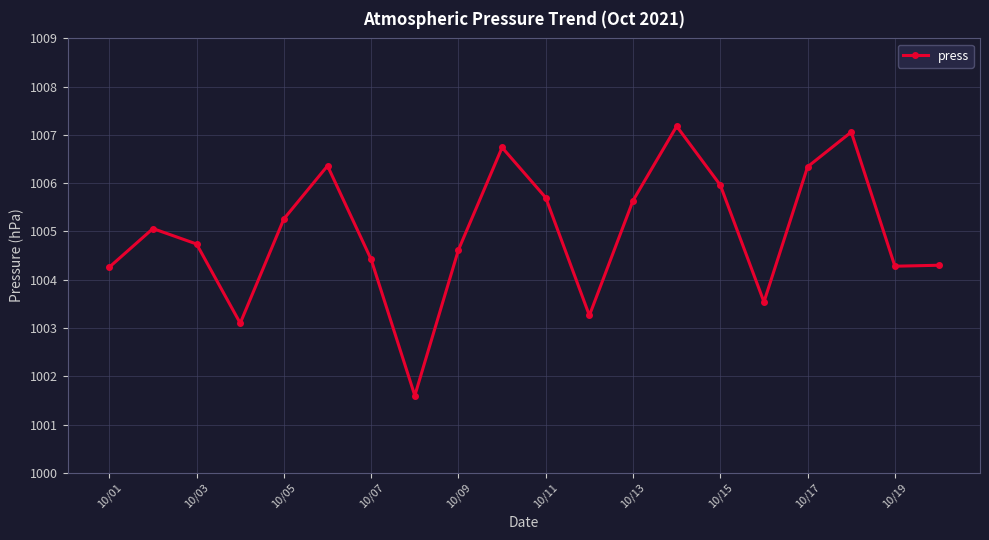

What is the value of the 13th point from the left?

1005.6